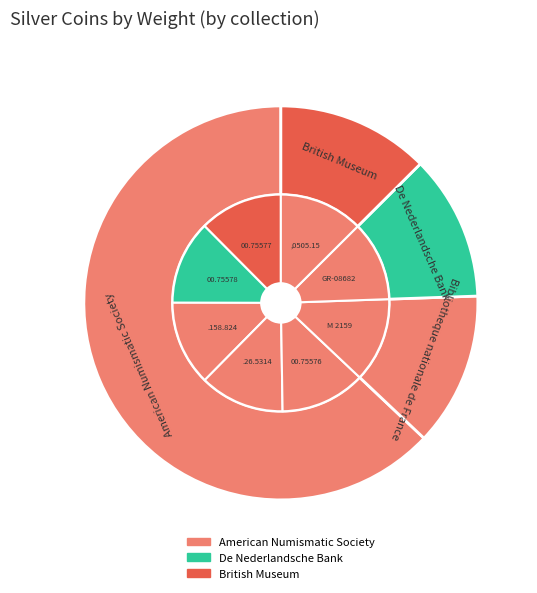

To the nearest percent, what percentage of the pie is M 2159?

13%